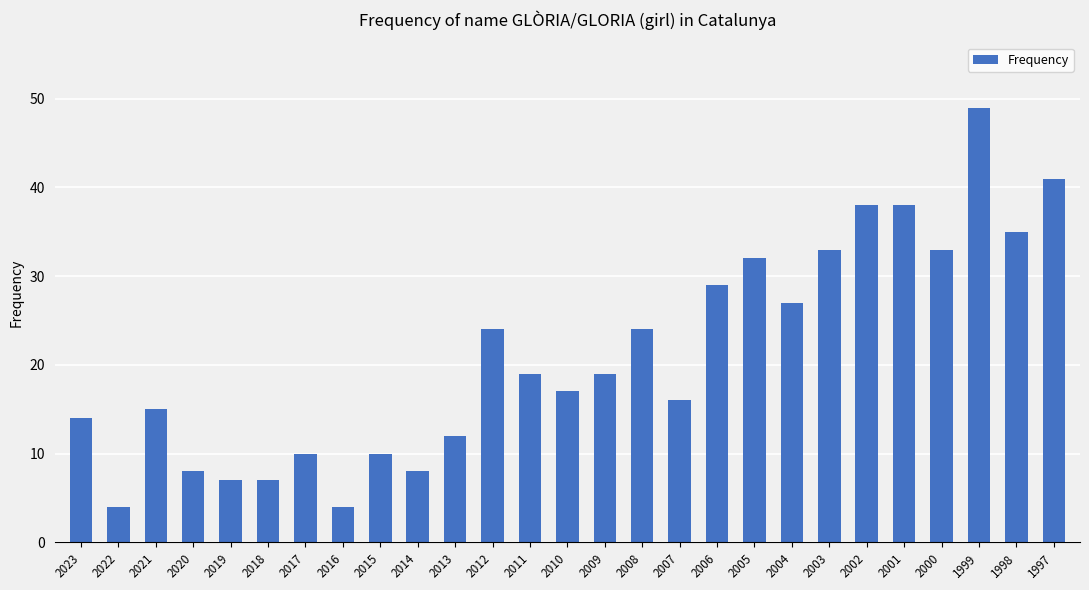

Reading left to right, extract all data points from this chart.

14	4	15	8	7	7	10	4	10	8	12	24	19	17	19	24	16	29	32	27	33	38	38	33	49	35	41